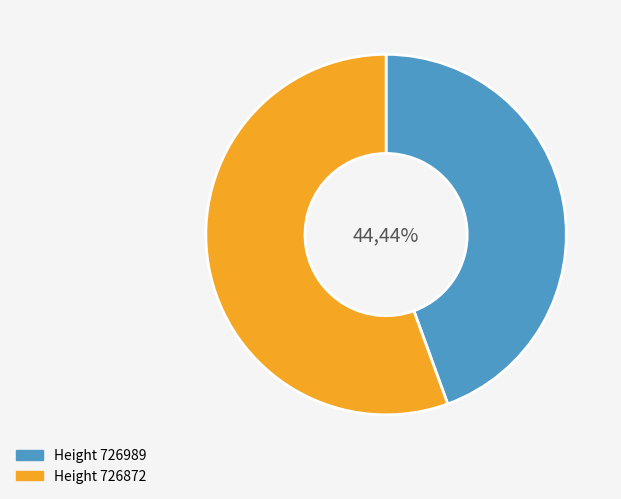

Does any single category account for the majority?

Yes